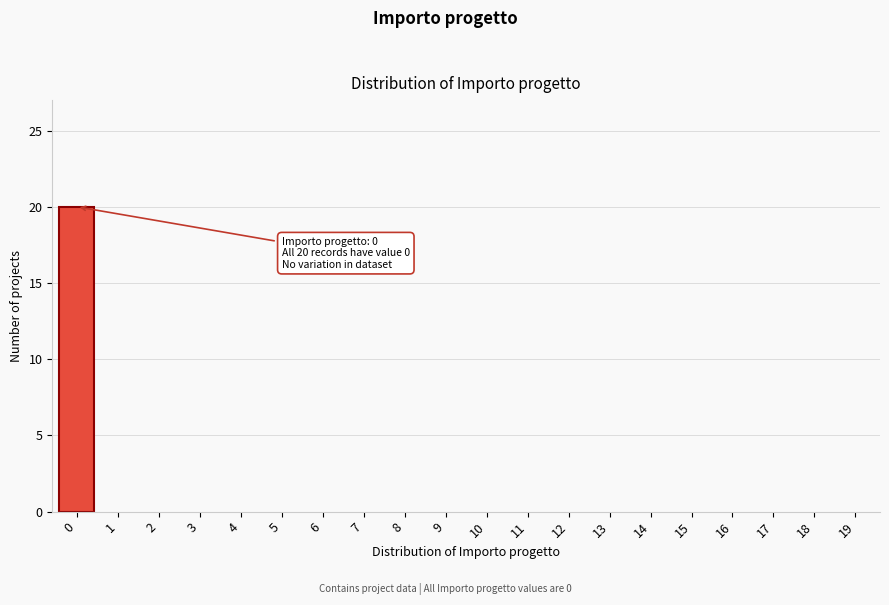

Reading left to right, transcribe all the data shown in this chart.

0=20	1=0	2=0	3=0	4=0	5=0	6=0	7=0	8=0	9=0	10=0	11=0	12=0	13=0	14=0	15=0	16=0	17=0	18=0	19=0